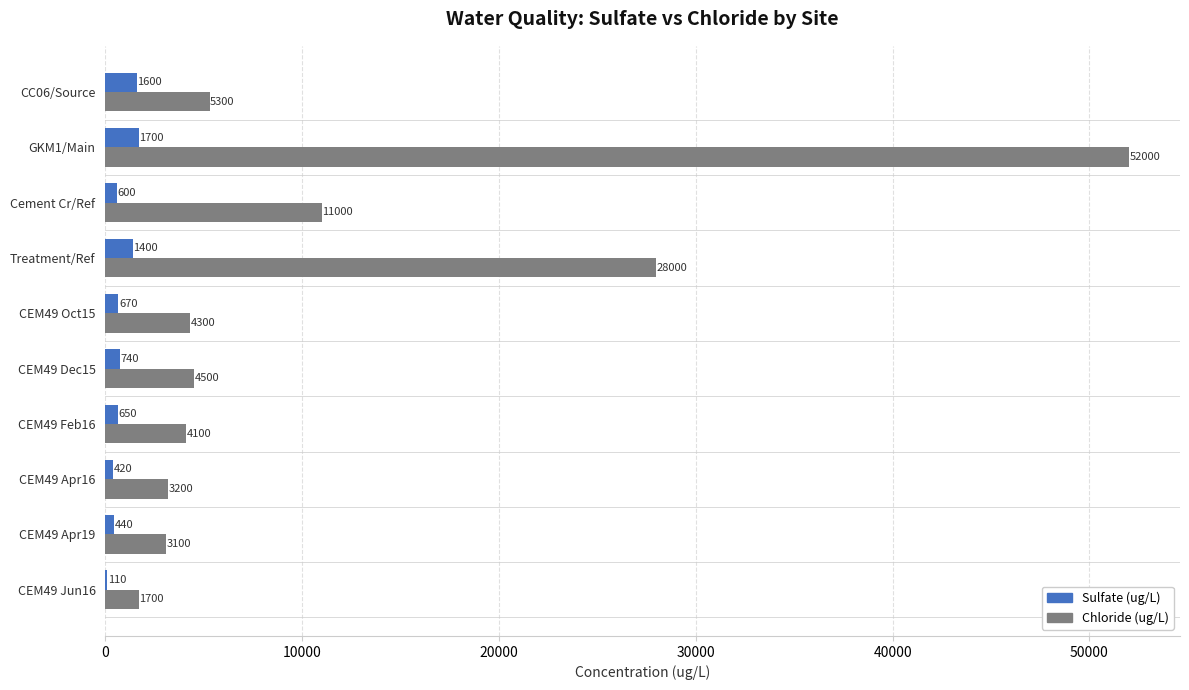

What is the total value across all series at CEM49 Dec15?

5240